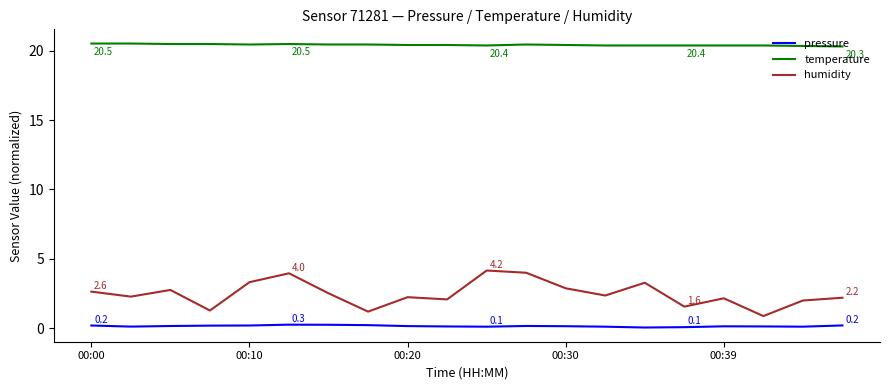

What is the minimum value for temperature?

20.3